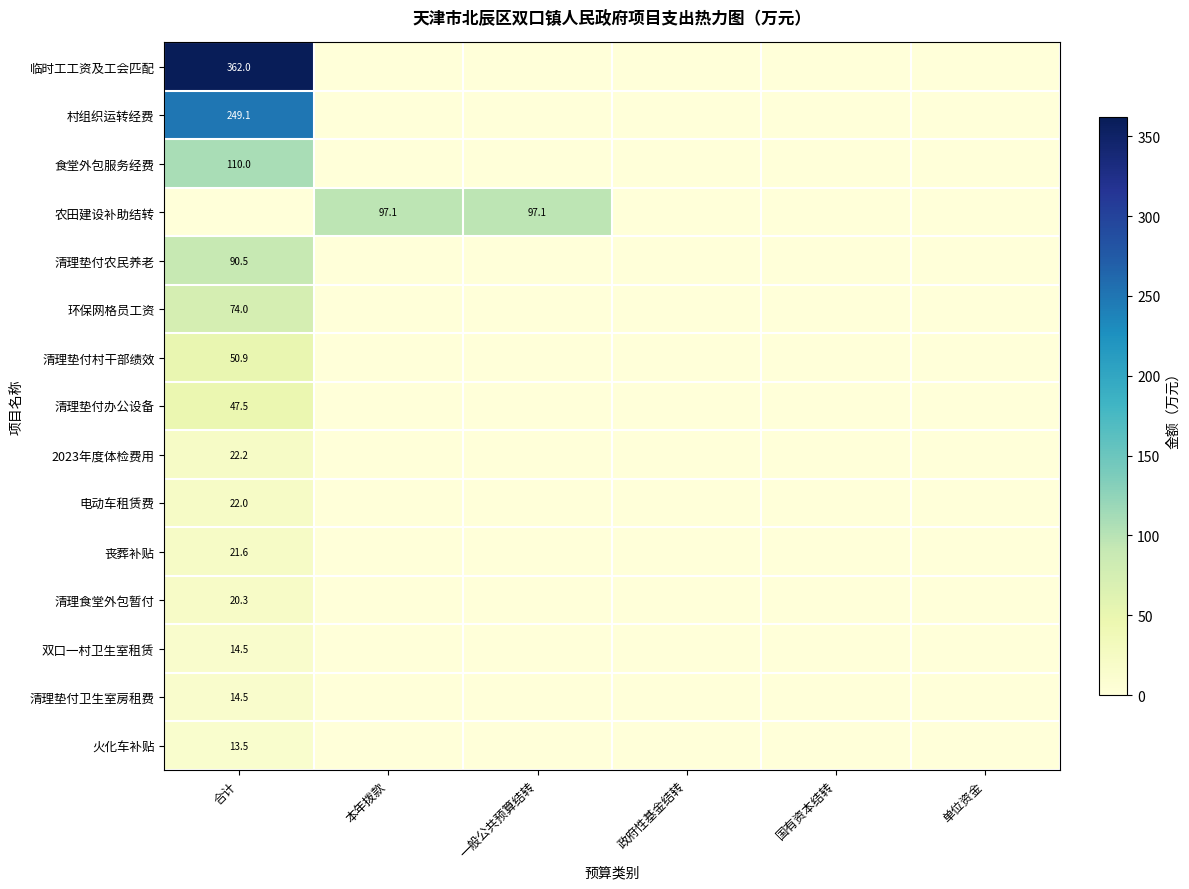

What is the difference between the maximum and minimum values in the 村组织运转经费 series?

249.1